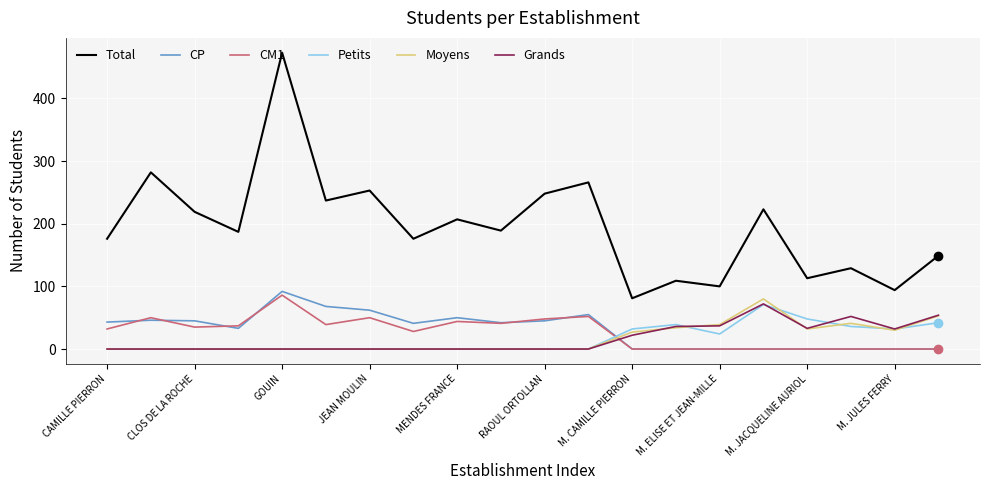

Which series has the largest total across all categories?

Total